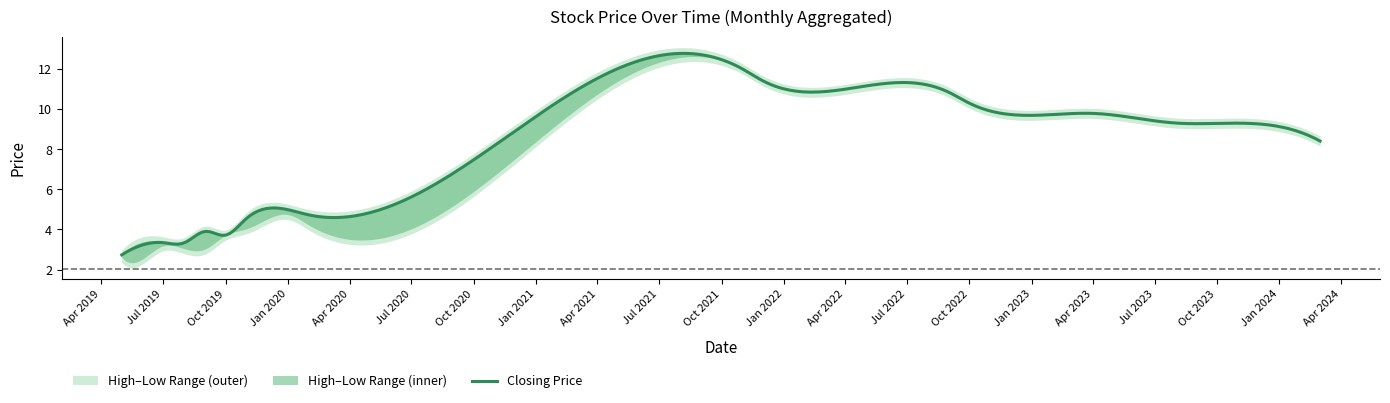

What is the highest value of the Closing Price series?

12.8